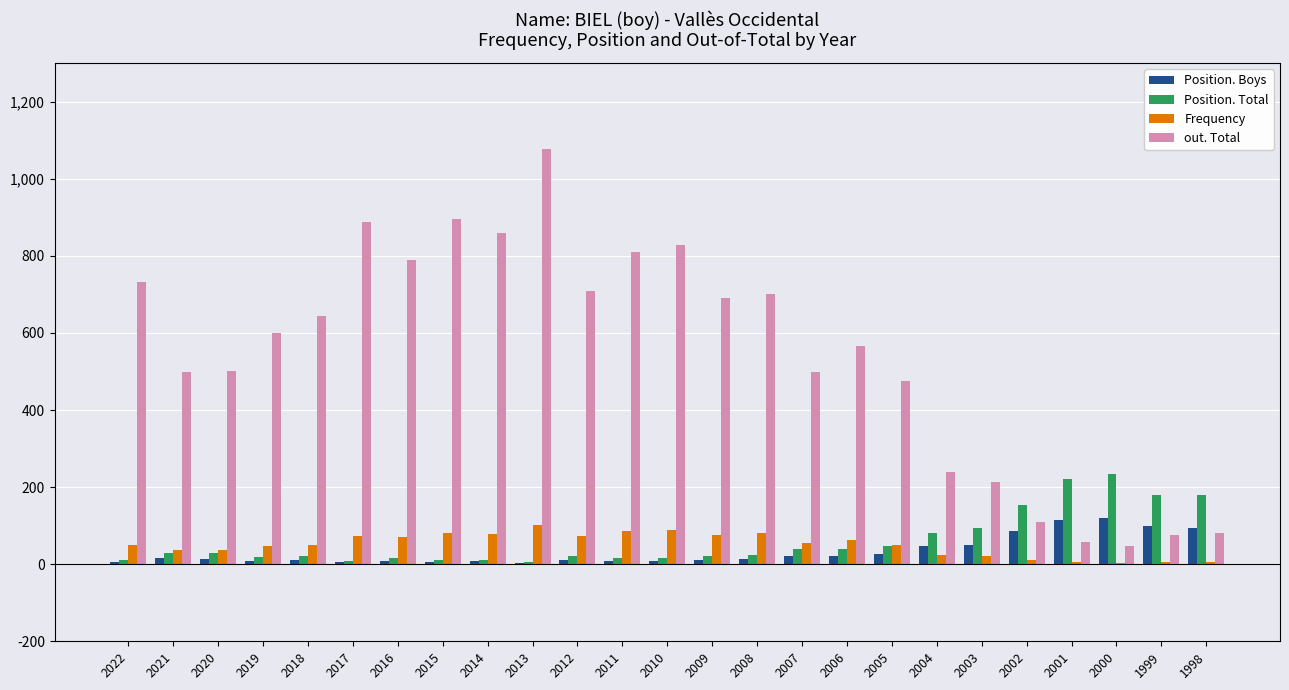

How many categories are shown in the chart?

25